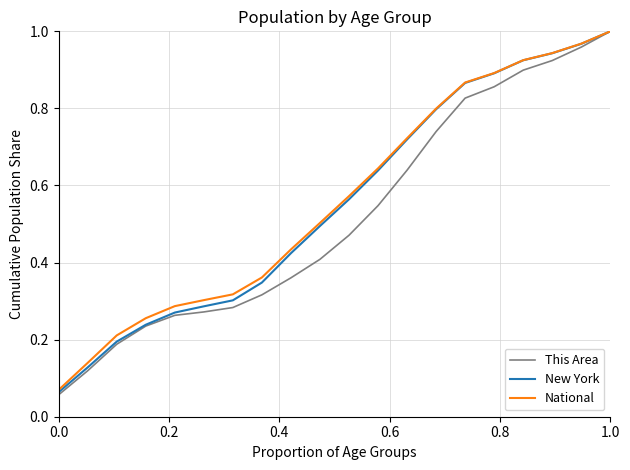

What are all the series names shown in the legend?

This Area, New York, National